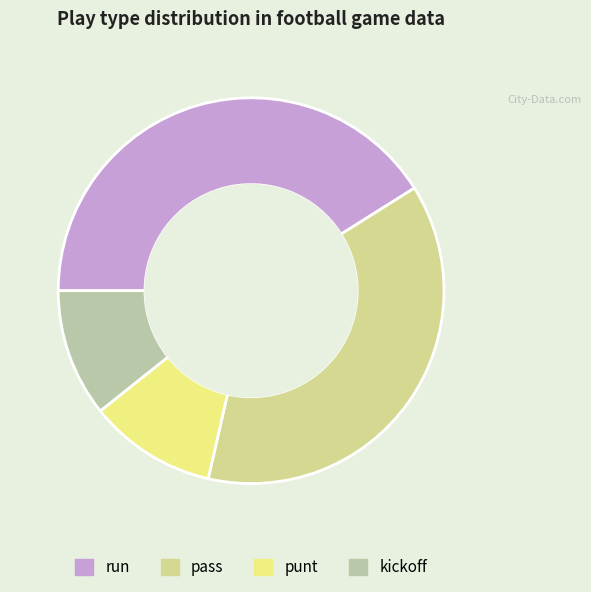

Is it true that pass is 38% of the pie?

True